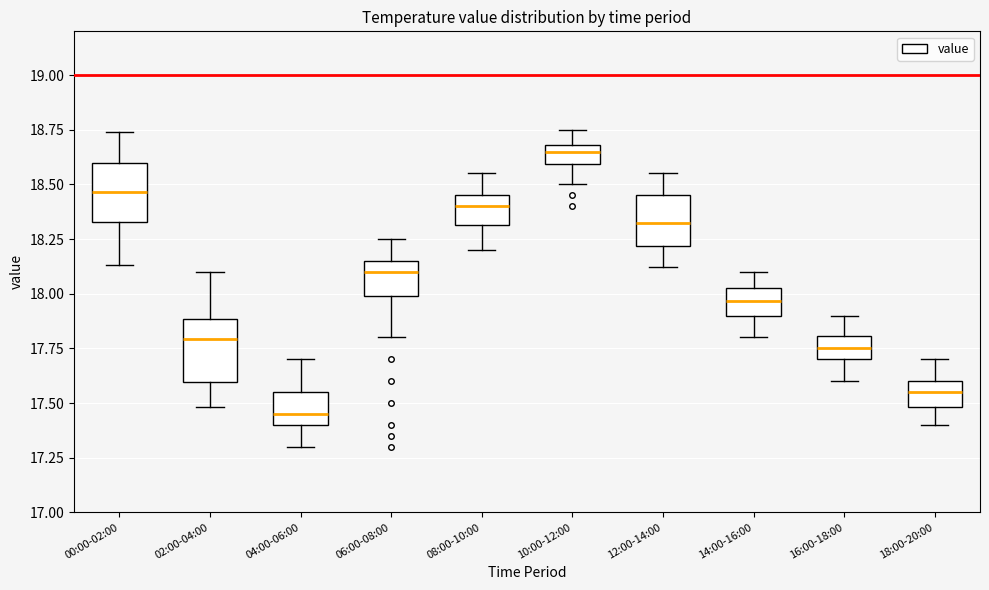

Which box's median line is the lowest?

04:00-06:00